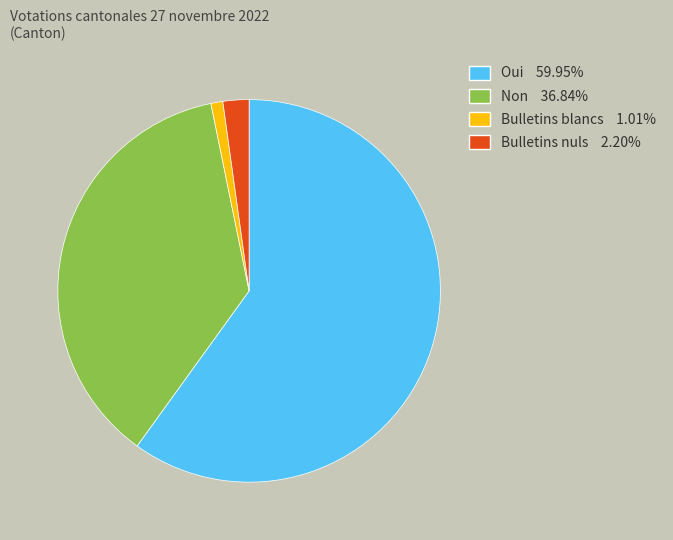

Is there any slice that represents more than half of the pie?

Yes